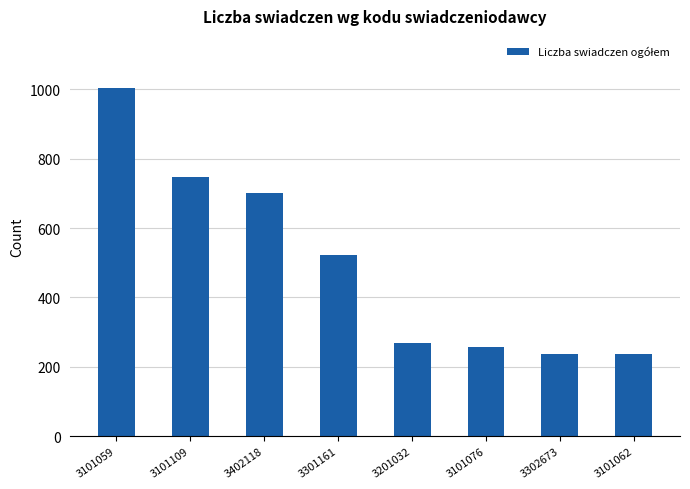

What is the value of the 2nd bar from the left?

748